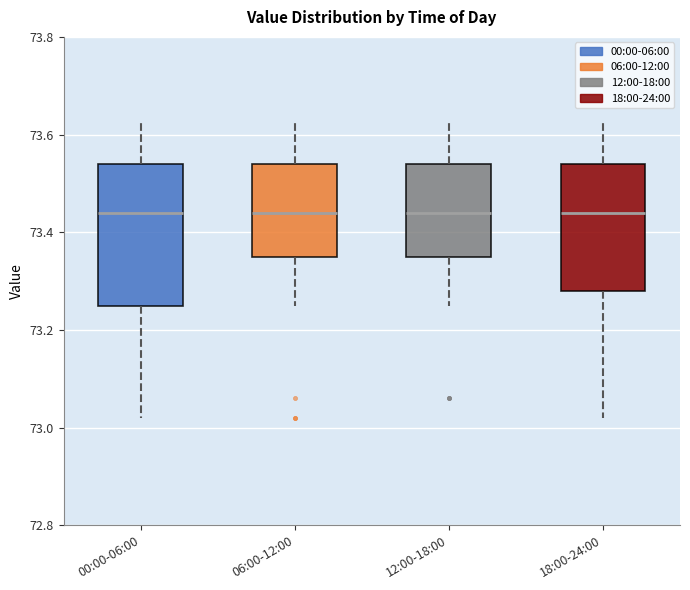

Reading left to right, transcribe this box plot: for each box, give where its median line is, the range the box spans, and where its two whiskers end, as read against the y-axis. The values are not printed on the chart, so give them approximately, as read against the axis.

00:00-06:00: median 73.44, box 73.26 to 73.54, whiskers 73.02 to 73.64
06:00-12:00: median 73.44, box 73.36 to 73.54, whiskers 73.26 to 73.64
12:00-18:00: median 73.44, box 73.36 to 73.54, whiskers 73.26 to 73.64
18:00-24:00: median 73.44, box 73.28 to 73.54, whiskers 73.02 to 73.64